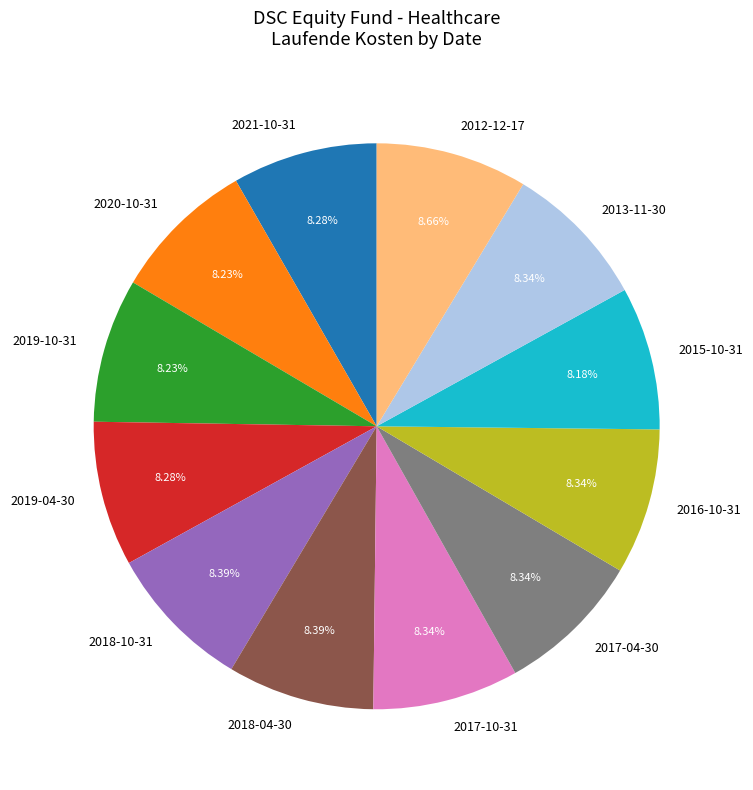

What is the ratio of the value at 2020-10-31 to the value at 2019-10-31?

1.0